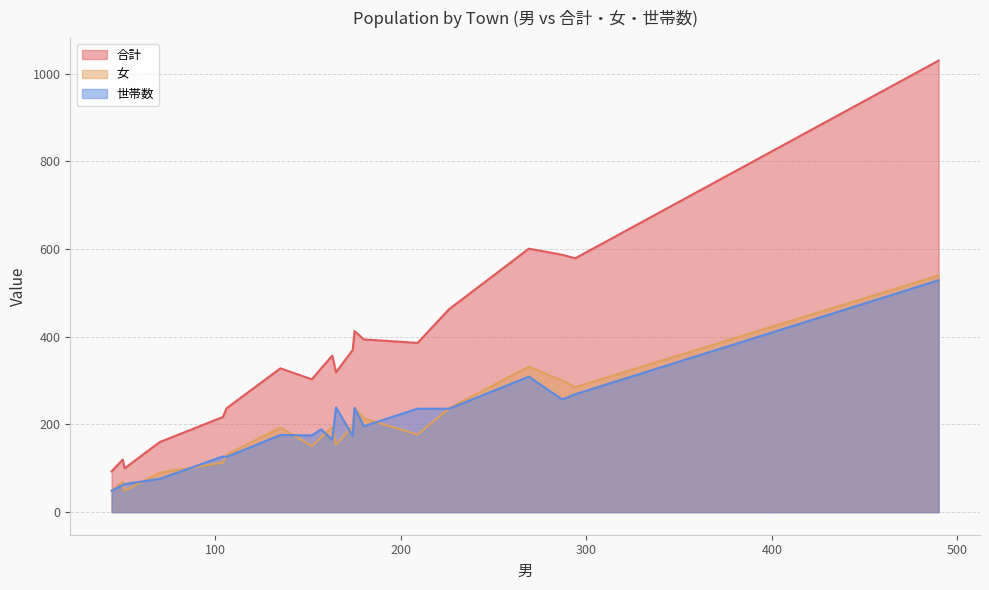

Rank the series at 209 from highest to lowest value.

合計, 世帯数, 女